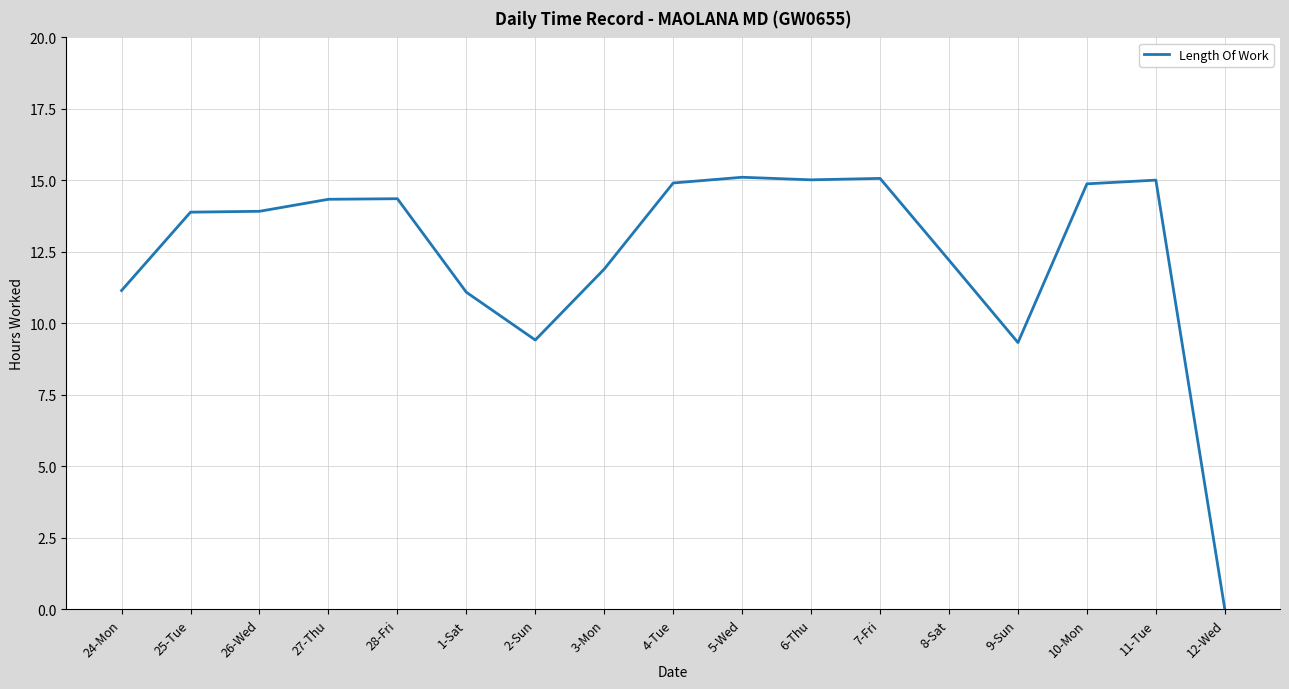

What is the difference between the values at 1-Sat and 2-Sun?

1.7